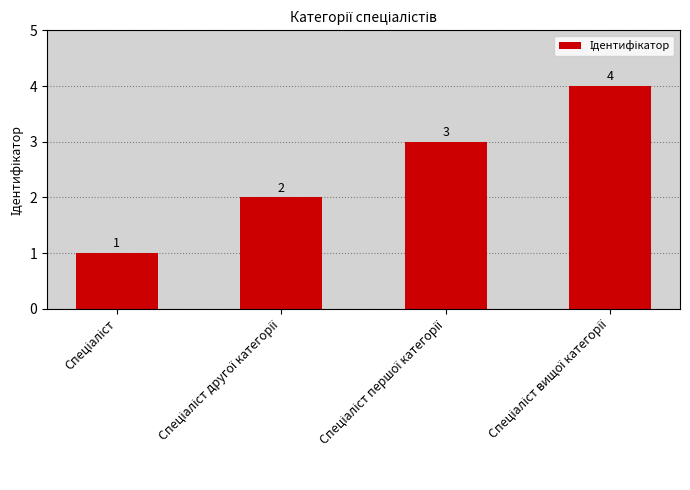

What is the value of the 1st bar from the left?

1